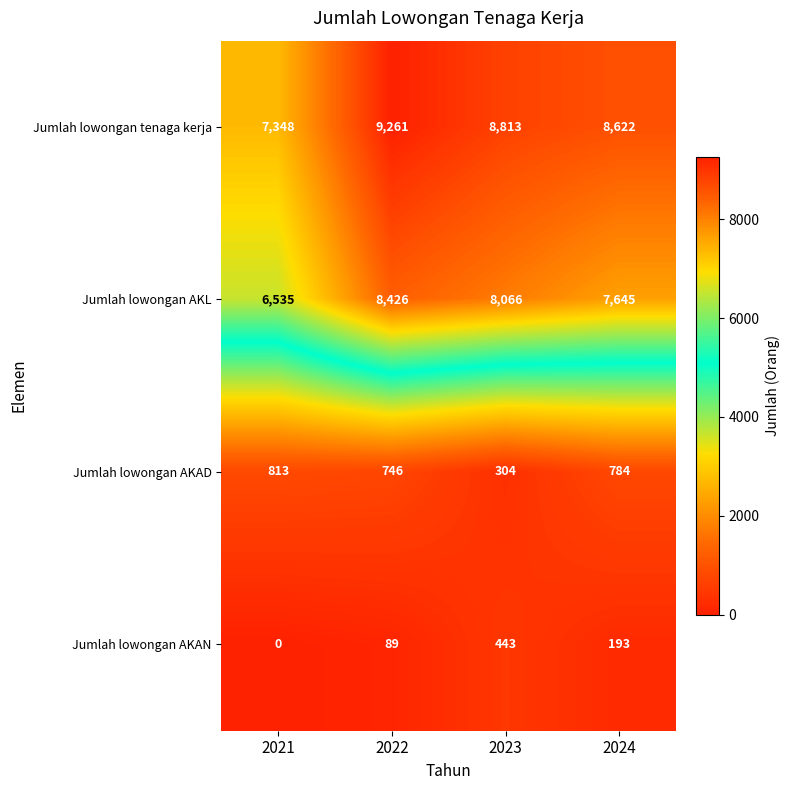

At which label does Jumlah lowongan AKL reach its minimum?

2021